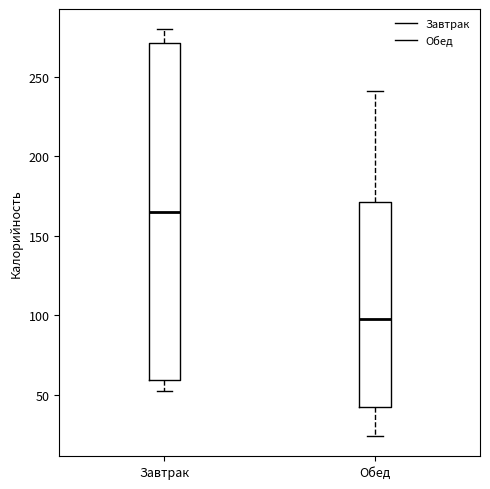

Where is the upper edge of the box for Завтрак on the y-axis? The values are not printed on the chart, so give them approximately, as read against the axis.

270